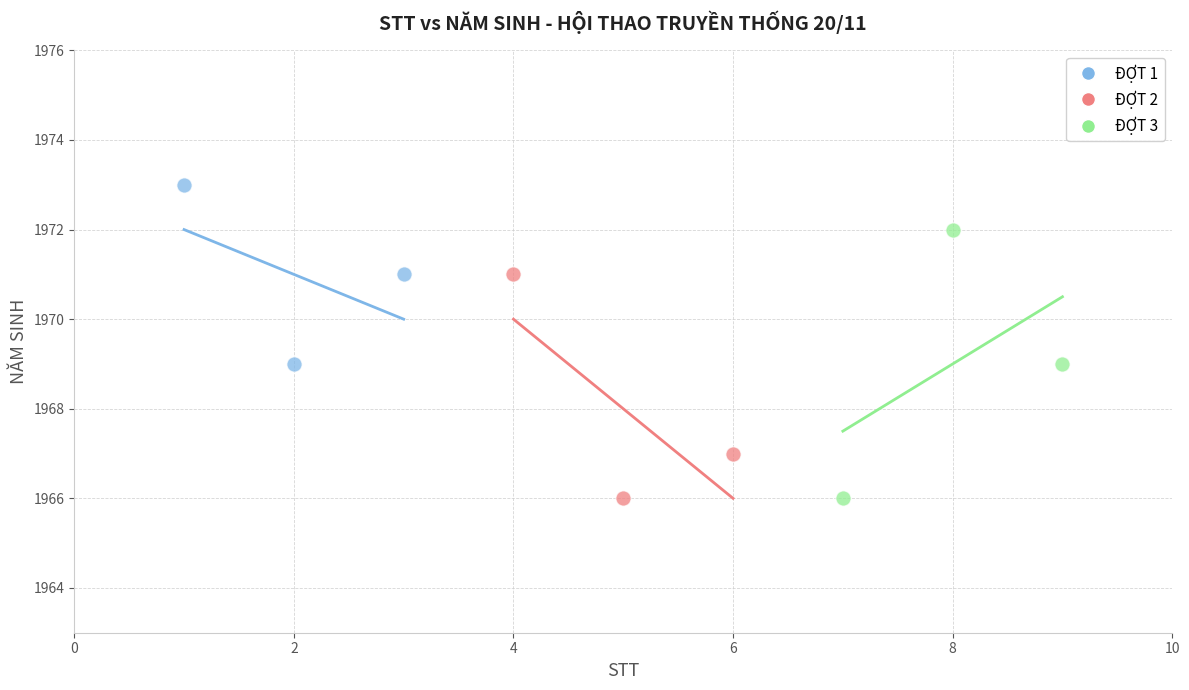

Which series contains the highest Y value?

ĐỢT 1